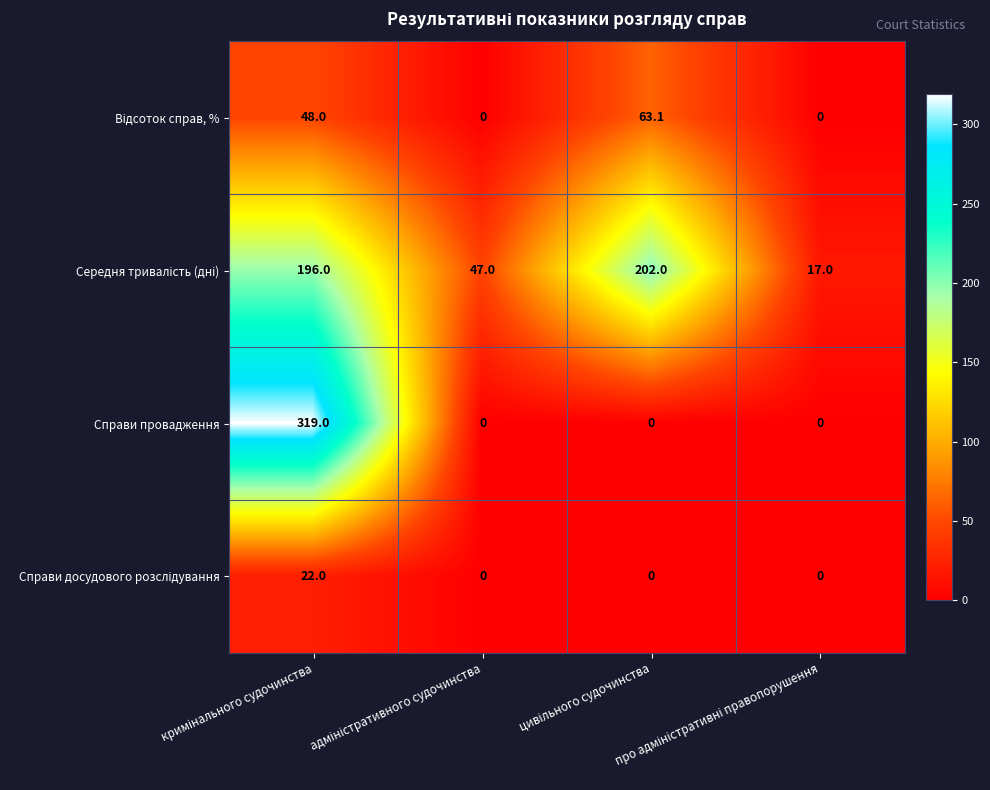

What is the maximum value shown in the chart?

319.0